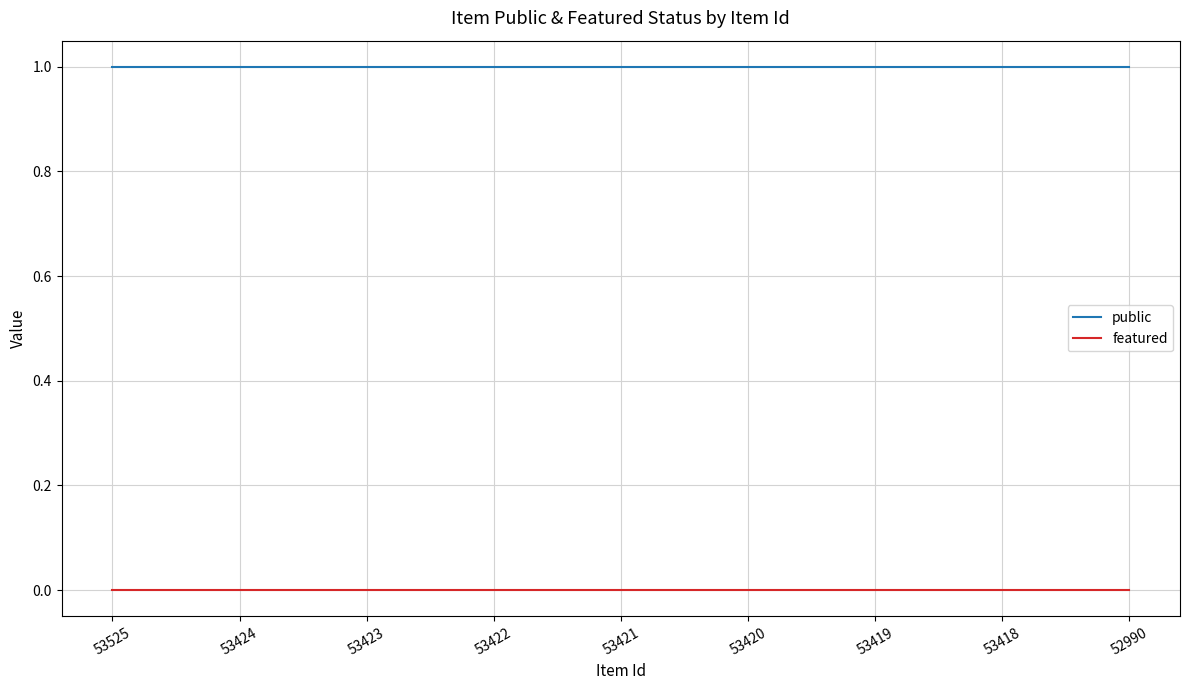

What is the average value of the public series?

1